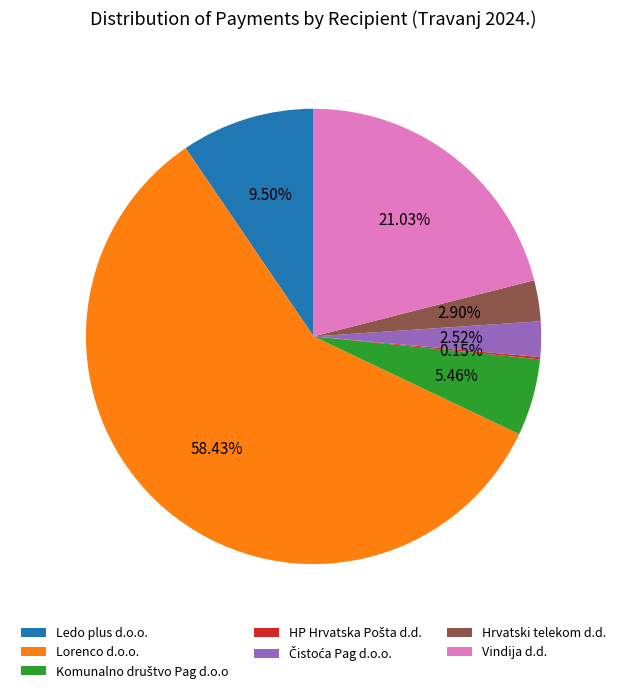

Which slice represents more than half of the pie?

Lorenco d.o.o.